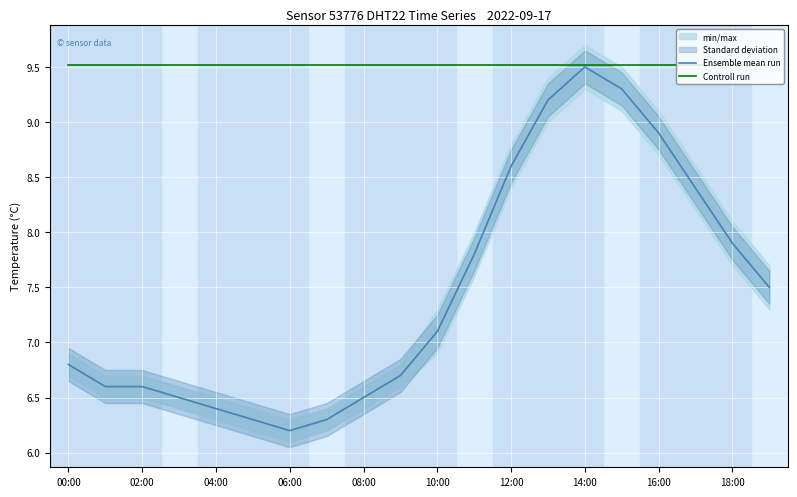

In Ensemble mean run, how many points are lower than both neighbors (excluding endpoints)?

1